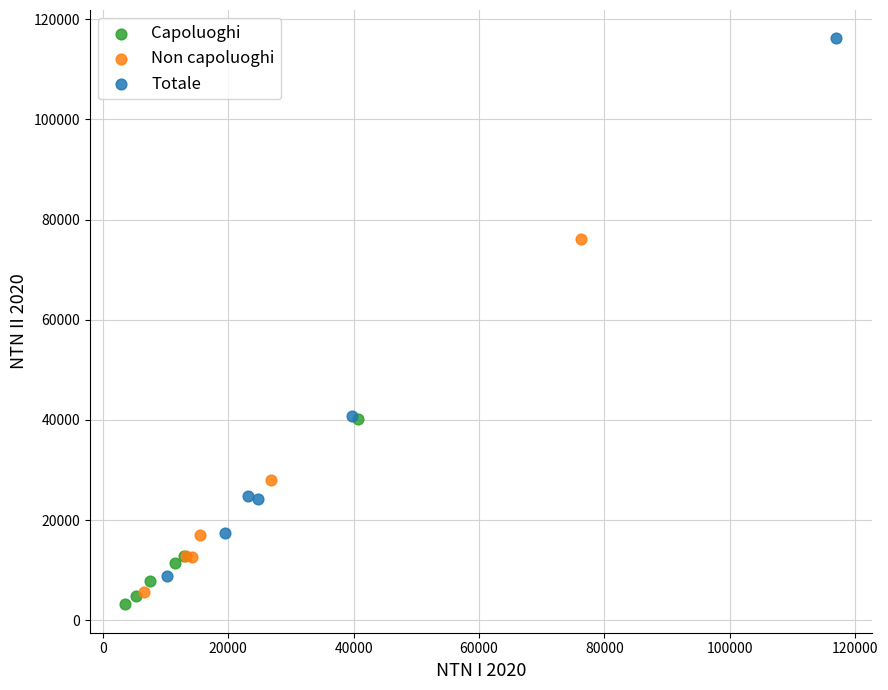

Which series has the largest Y range (max minus min)?

Totale